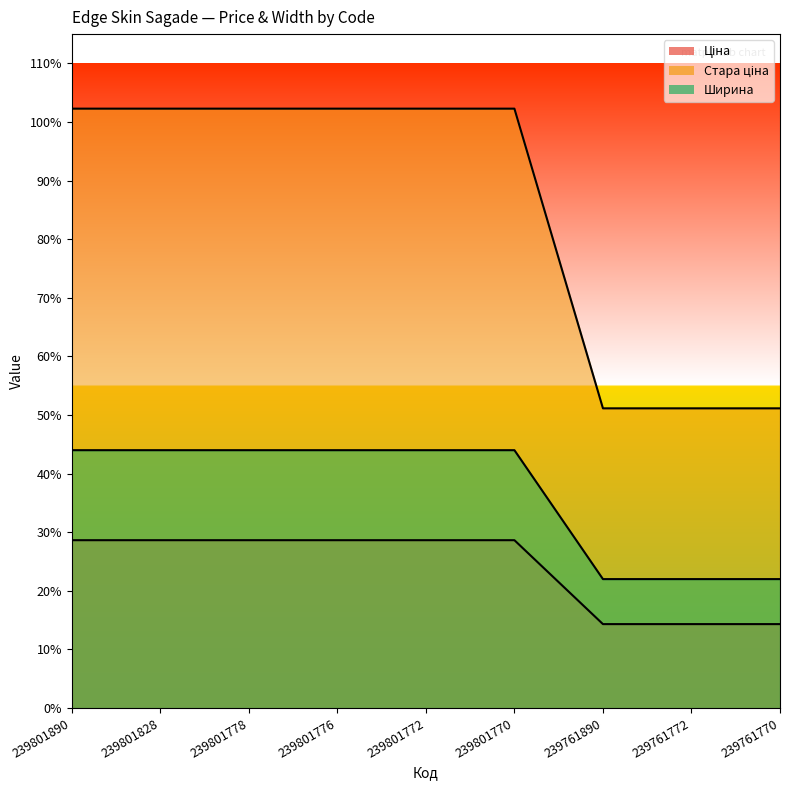

What is the value of the Ціна point at the 6th from the left?

28.6